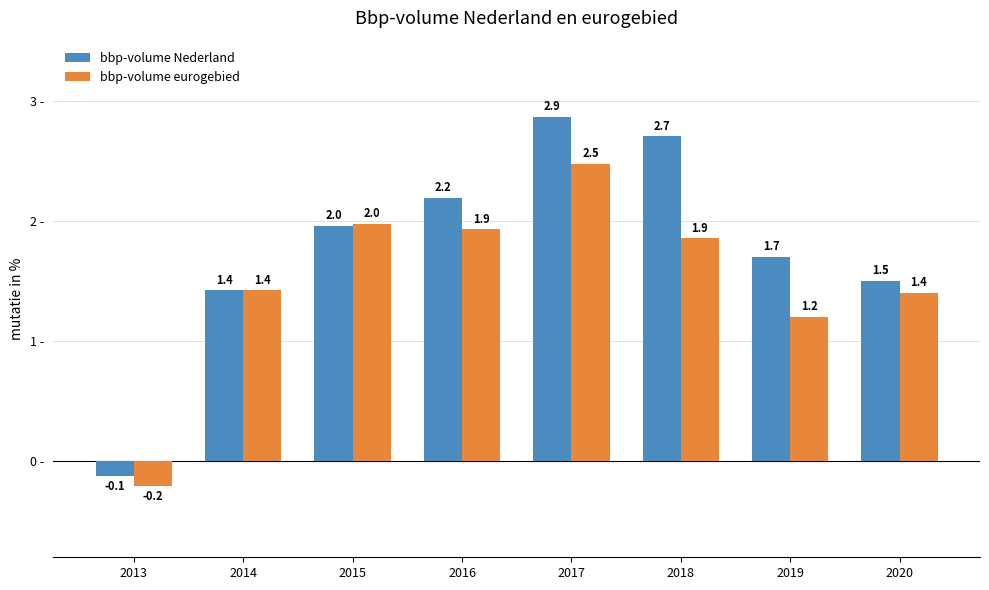

Is the value of bbp-volume Nederland at 2016 greater than the value of bbp-volume eurogebied at 2016?

Yes